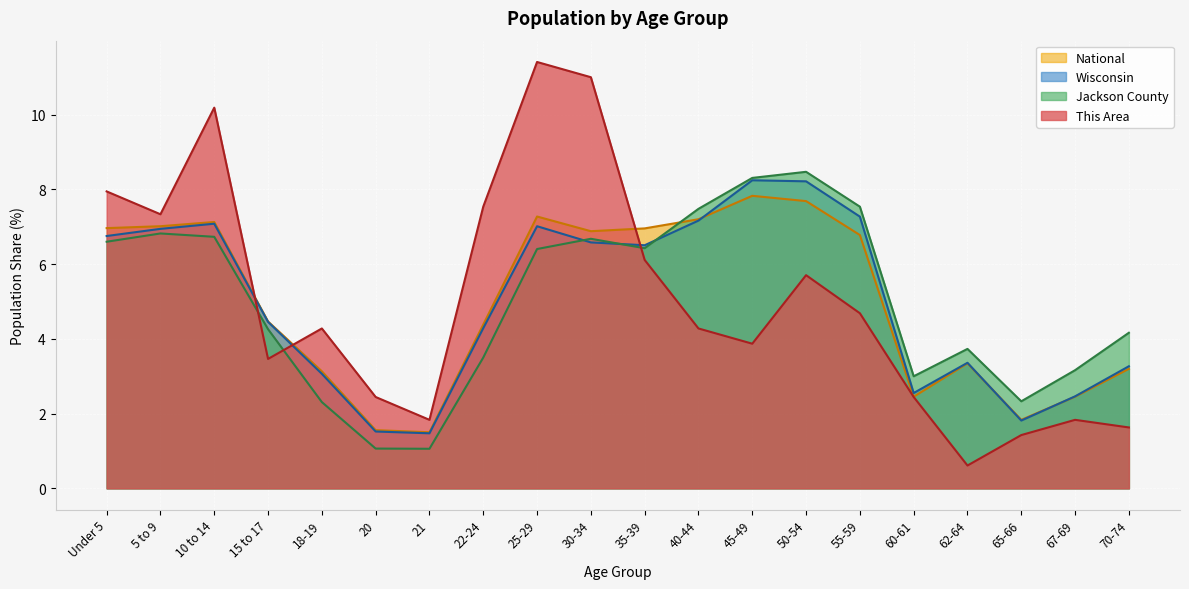

The Jackson County series shows 1.1 at 20. True or false?

True